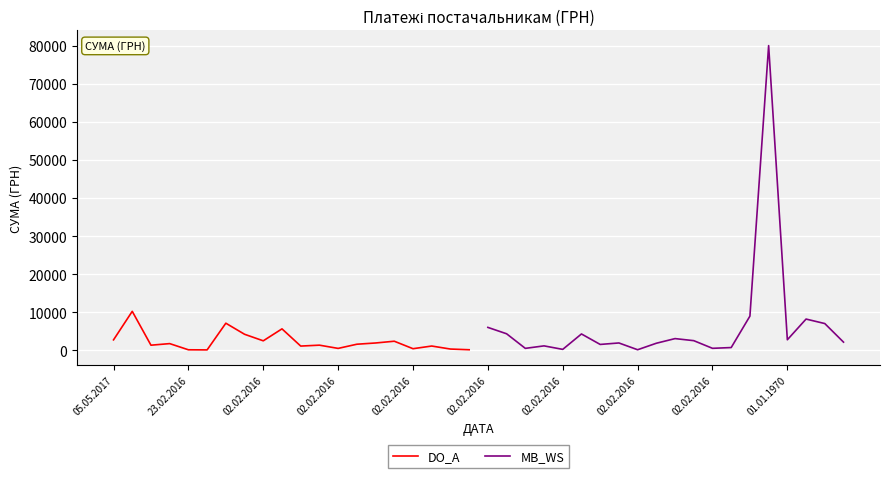

What is the value of the DO_A point at the 16th from the left?

2412.9